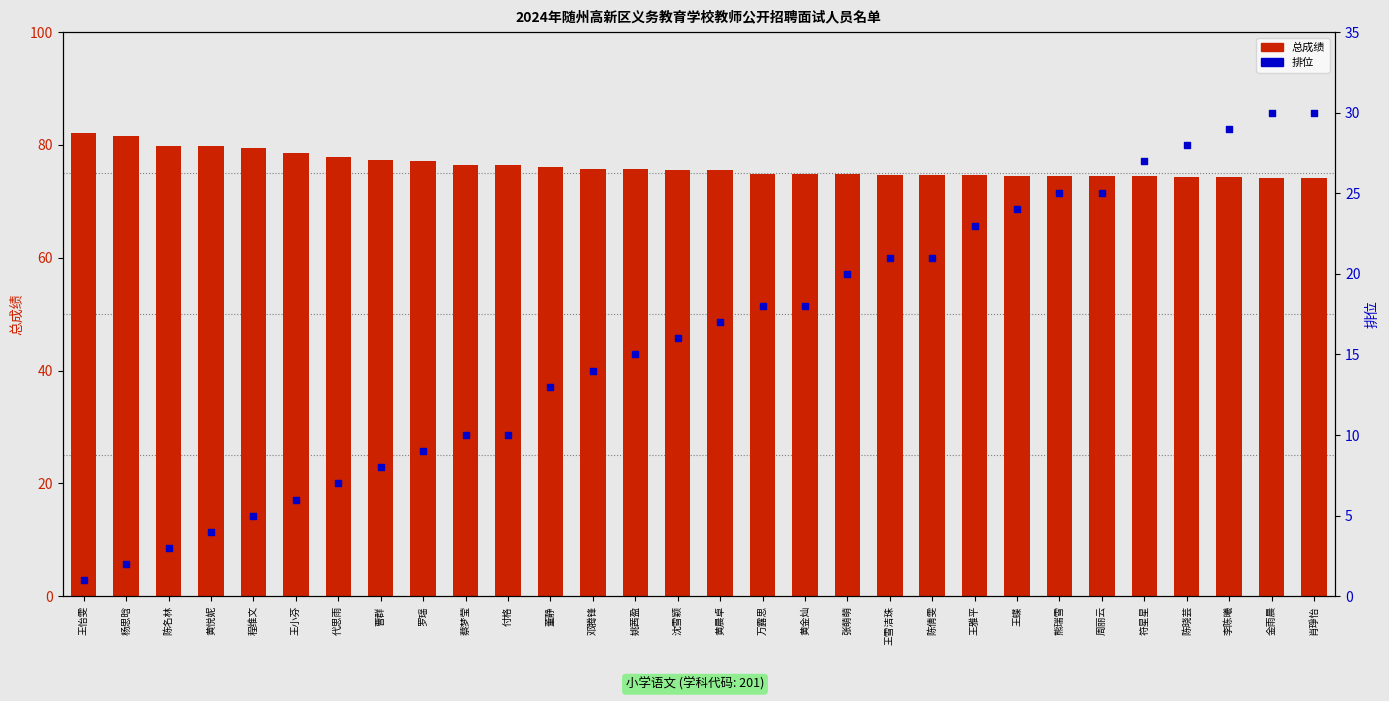

Is the value of 排位 at 姚茜盈 greater than the value of 总成绩 at 黄金灿?

No